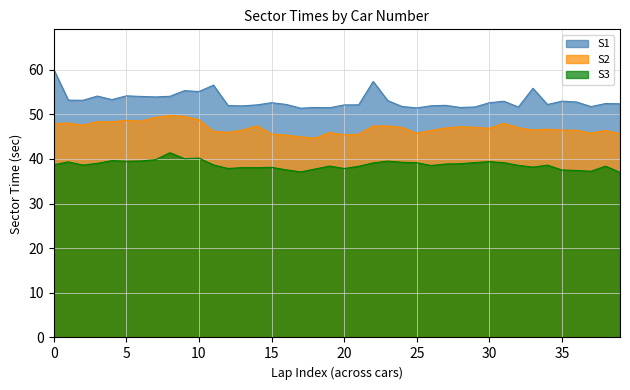

At which label does S3 reach its minimum?

39